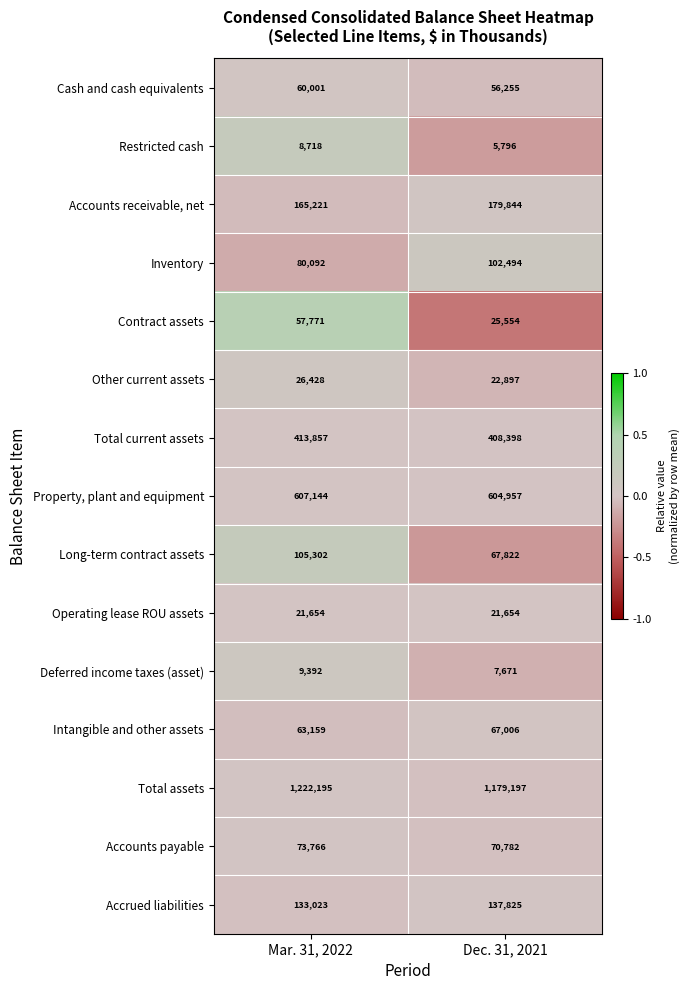

How many distinct data groups are displayed?

15